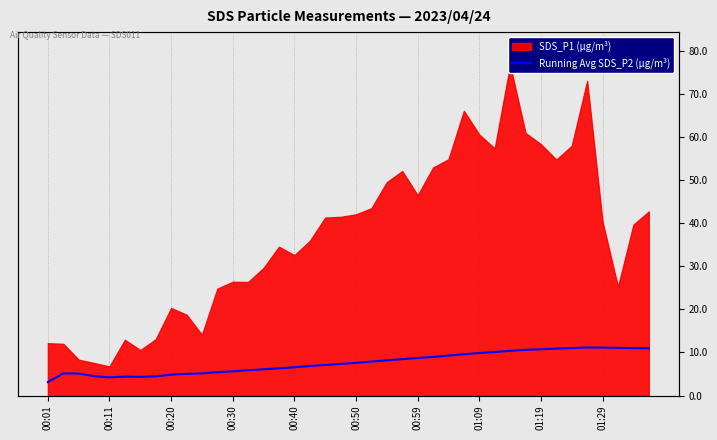

True or false: the data has more than 0 interior local peaks.

True